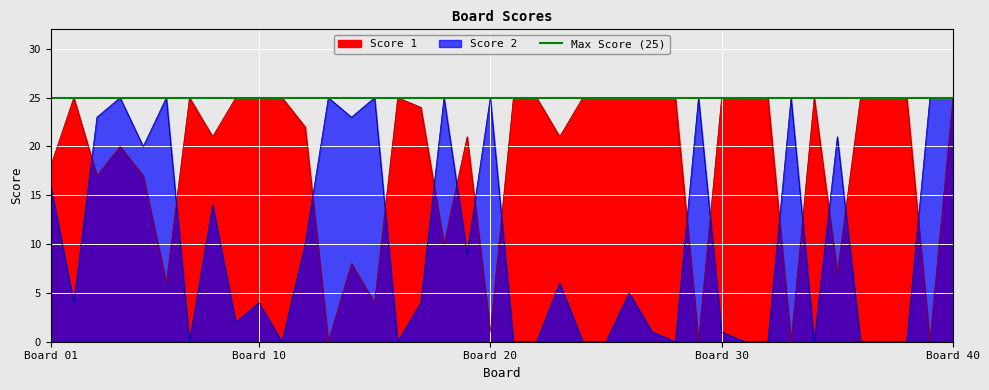

True or false: Score 2 and Score 1 cross at least once.

True